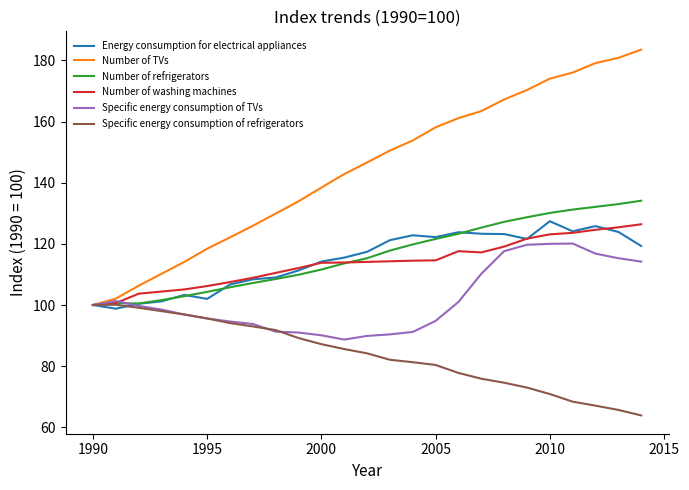

Which series ends up on top after the final intersection of Specific energy consumption of TVs and Number of washing machines?

Number of washing machines